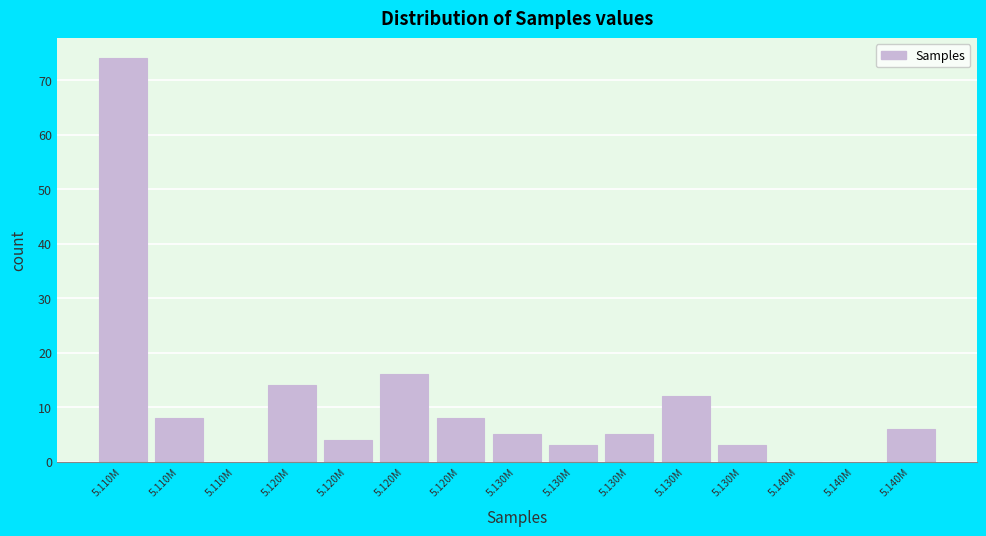

Count the number of data series in this chart.

1